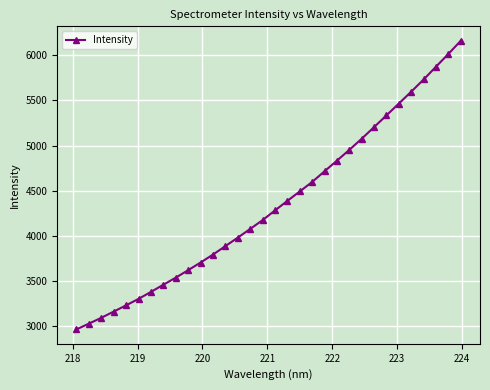

What is the difference between the maximum and minimum values?

3193.4